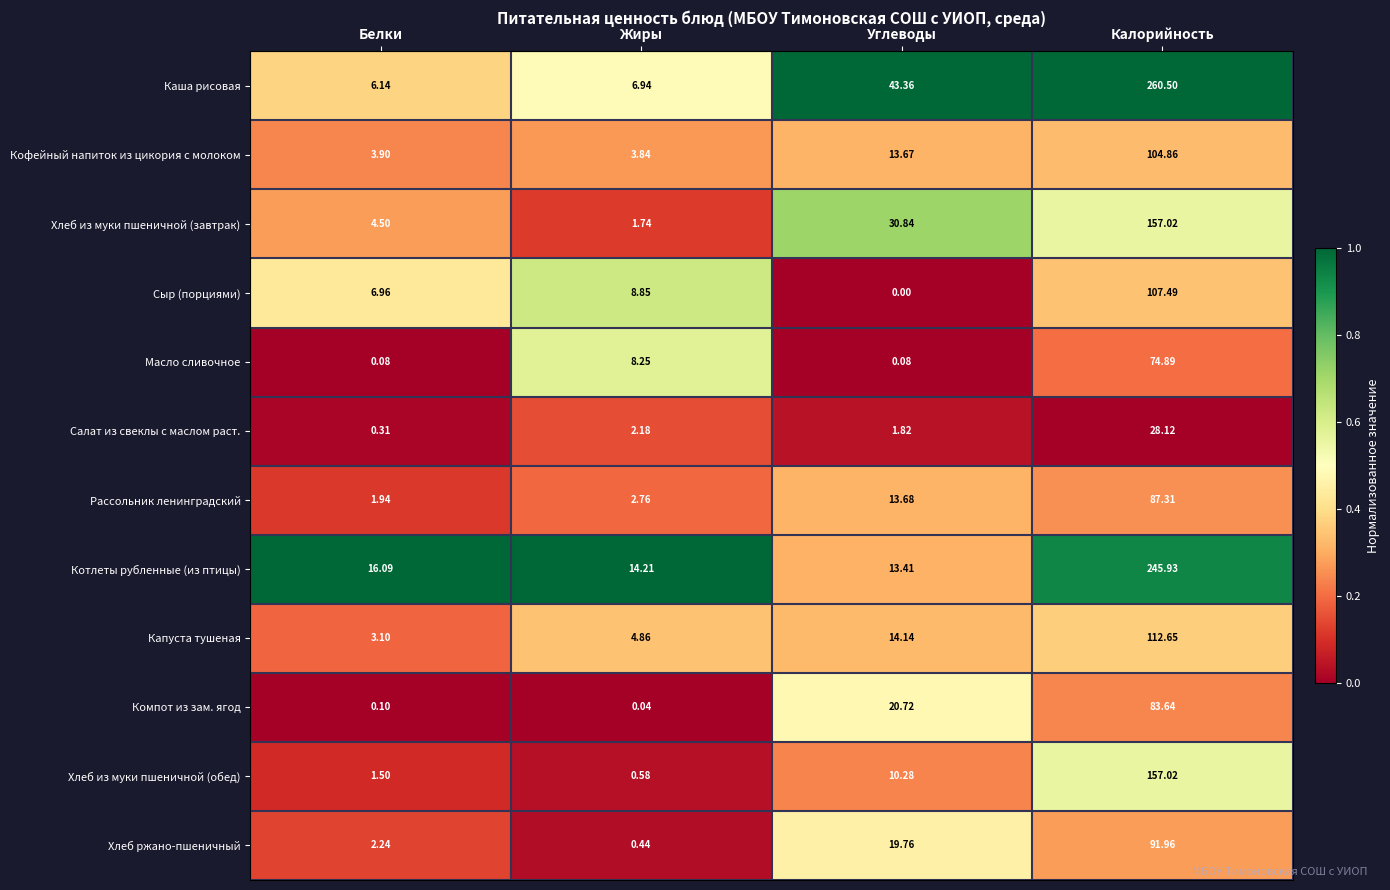

Which series changed the most between Белки and Жиры?

Масло сливочное